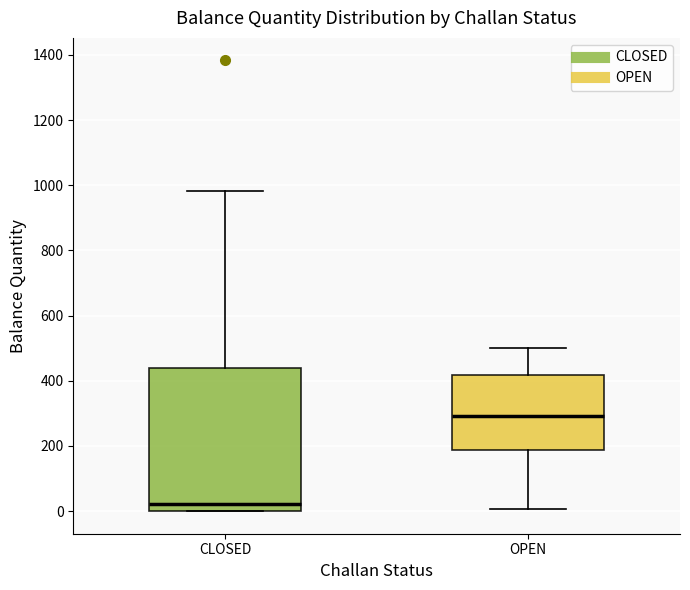

Which box is the tallest, from its lower edge to its upper edge?

CLOSED